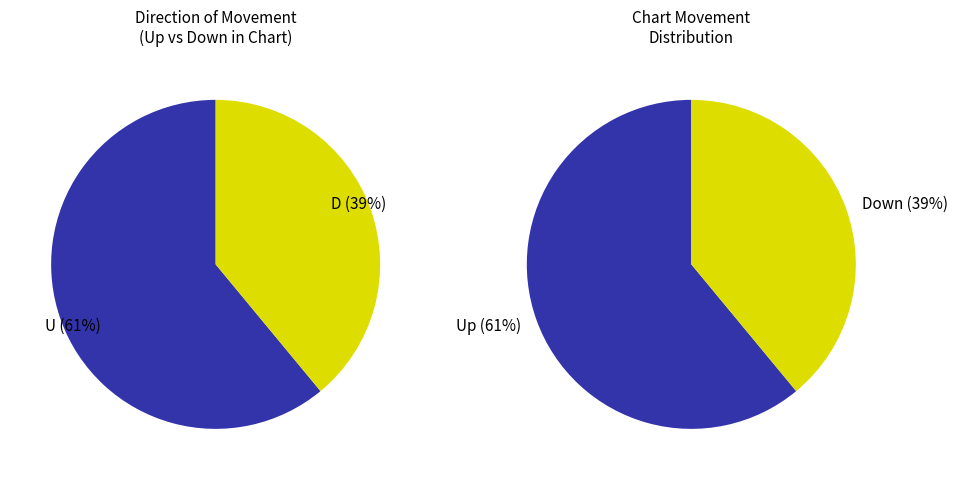

To the nearest percent, what is the difference between the largest and smallest slice percentages?

22%